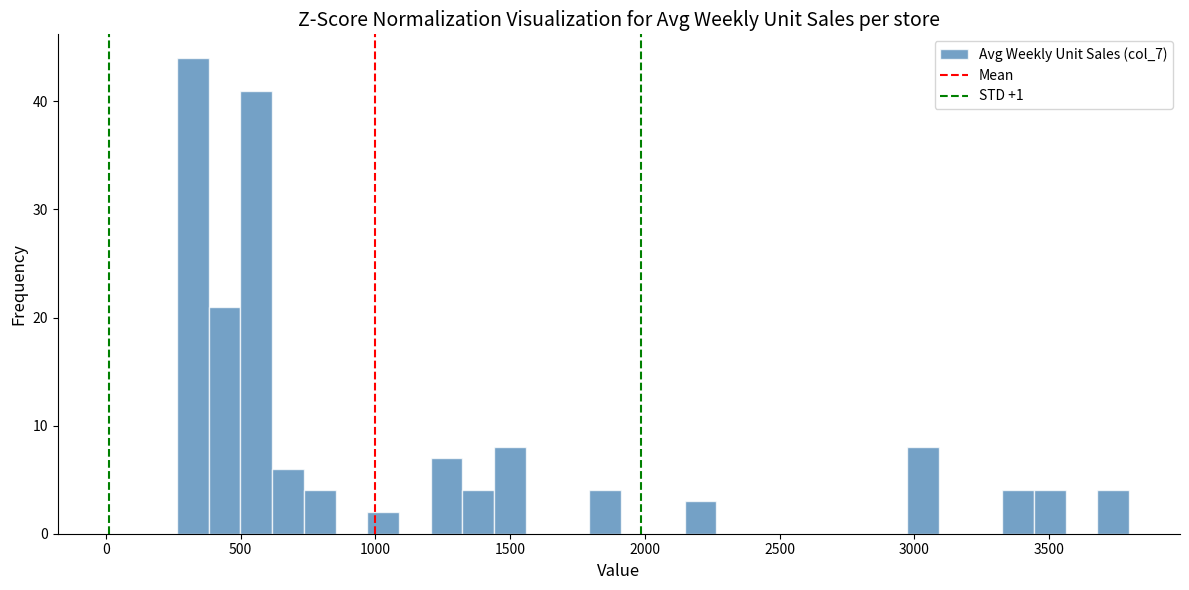

Around what value on the x-axis is the tallest bar? Give the approximate position of its centre, as read against the axis.

300